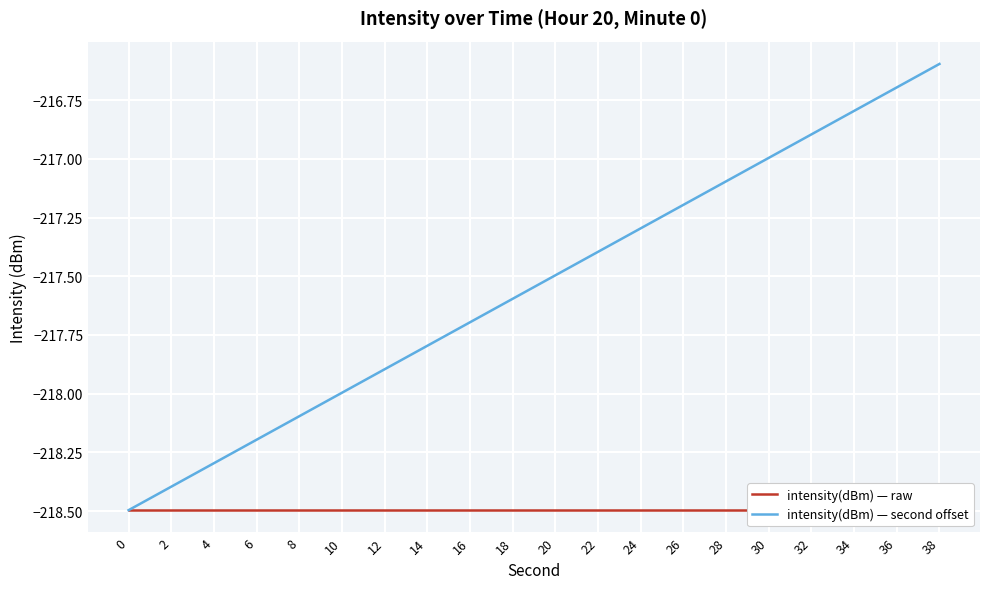

At which category is the sum across all series the highest?

38